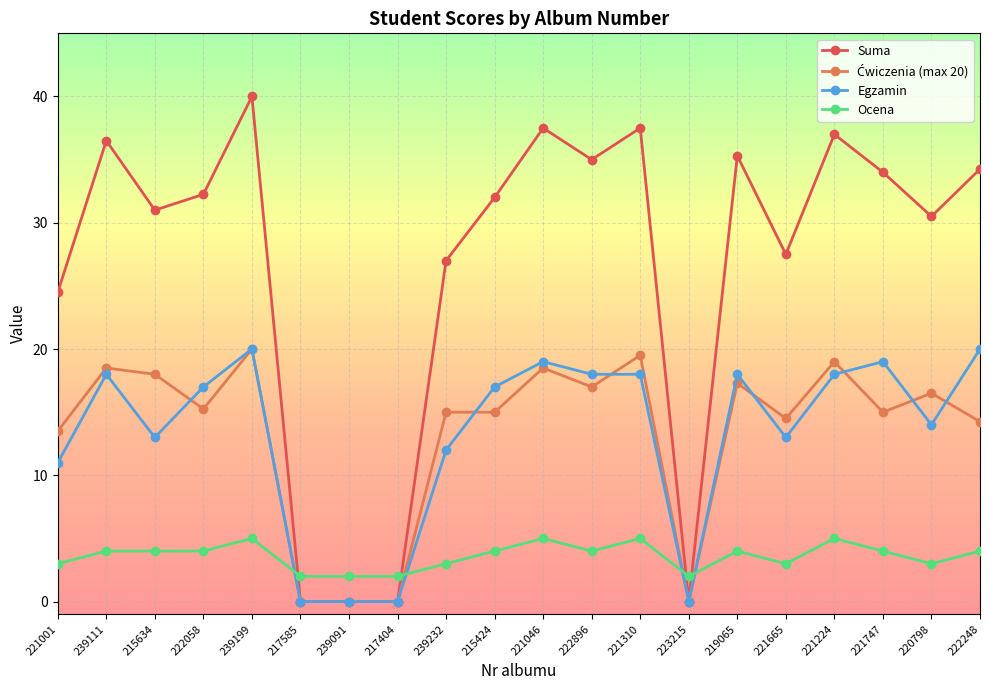

How many intersections are there between Ocena and Egzamin?

4